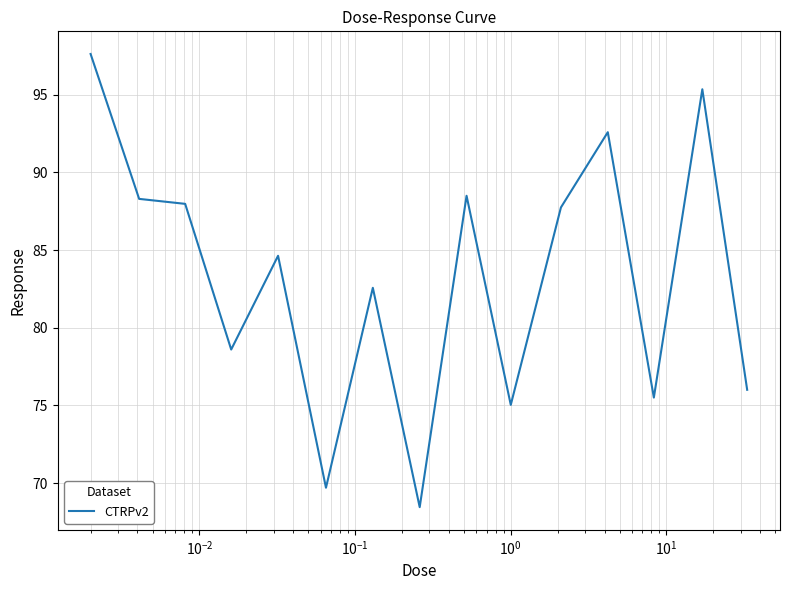

What is the greatest value displayed?

97.6